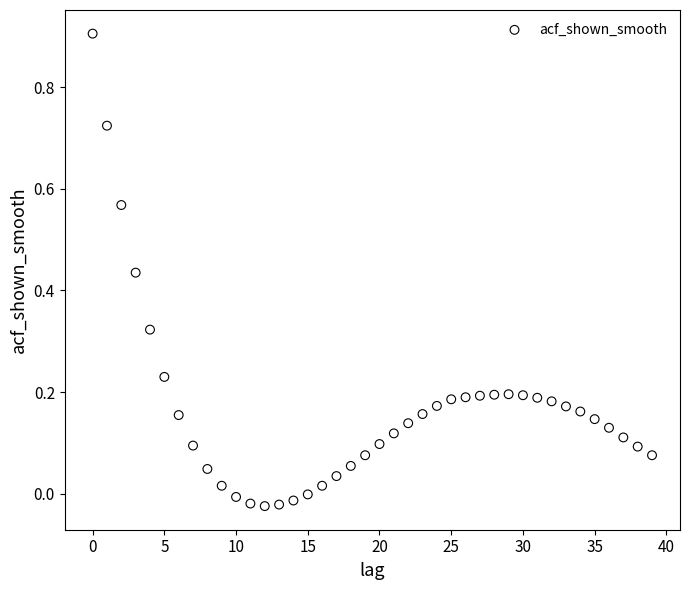

What is the range of Y values (max minus min)?

0.9